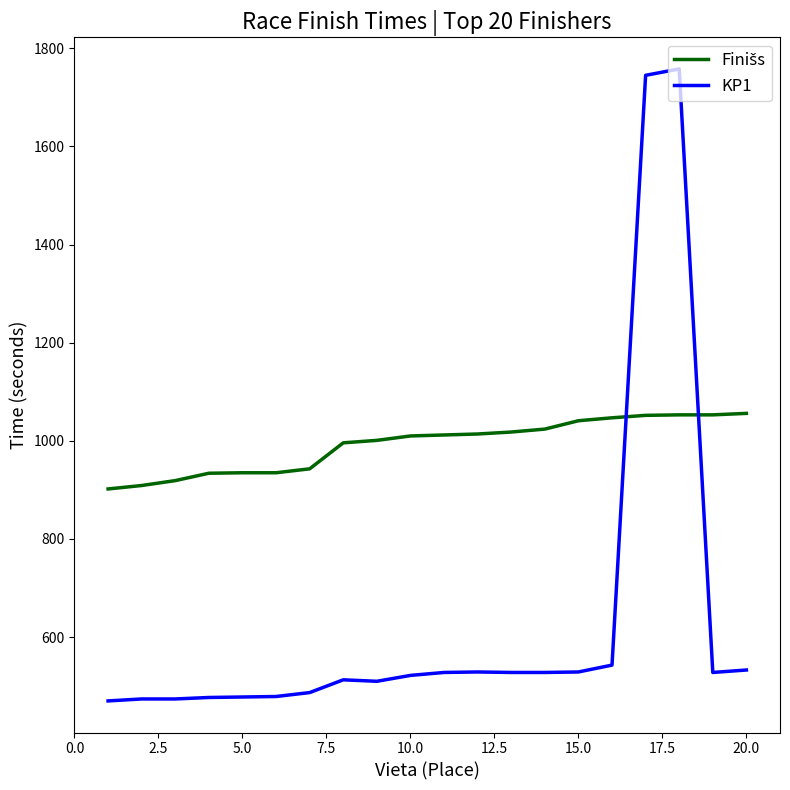

What is the greatest value displayed?

1758